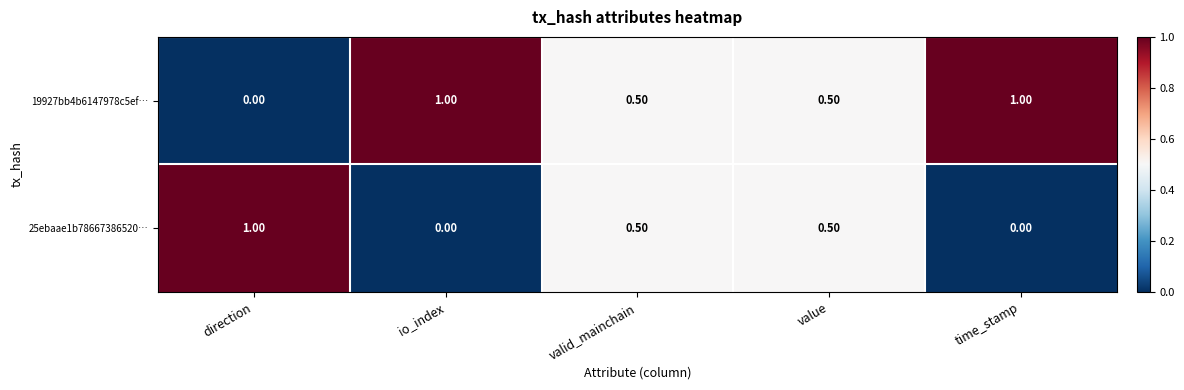

List the series in order of their overall mean, lowest first.

25ebaae1b78667386520…, 19927bb4b6147978c5ef…